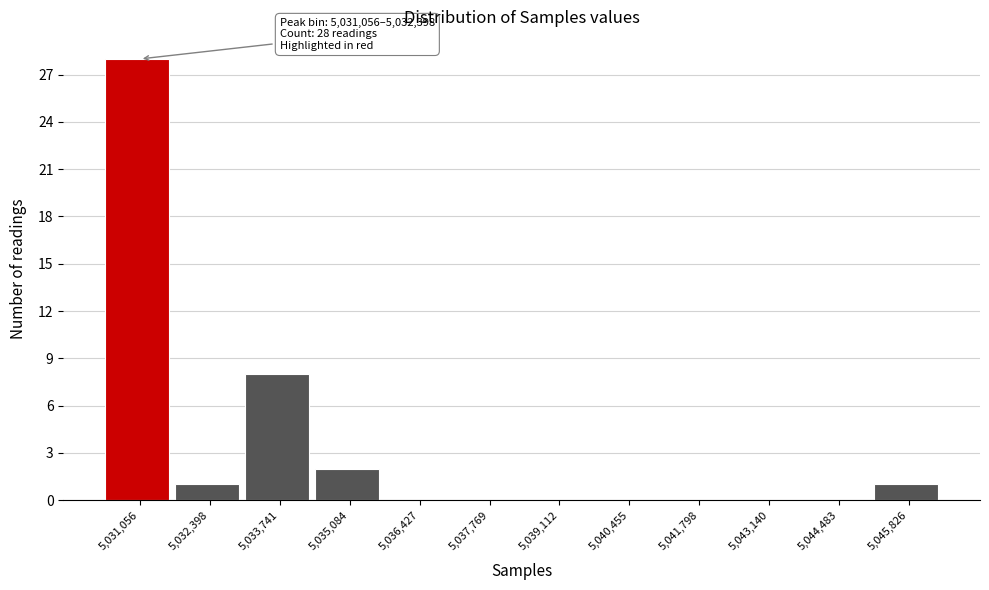

Reading left to right, transcribe all the data shown in this chart.

5,031,056=28	5,032,398=1	5,033,741=8	5,035,084=2	5,036,427=0	5,037,769=0	5,039,112=0	5,040,455=0	5,041,798=0	5,043,140=0	5,044,483=0	5,045,826=1